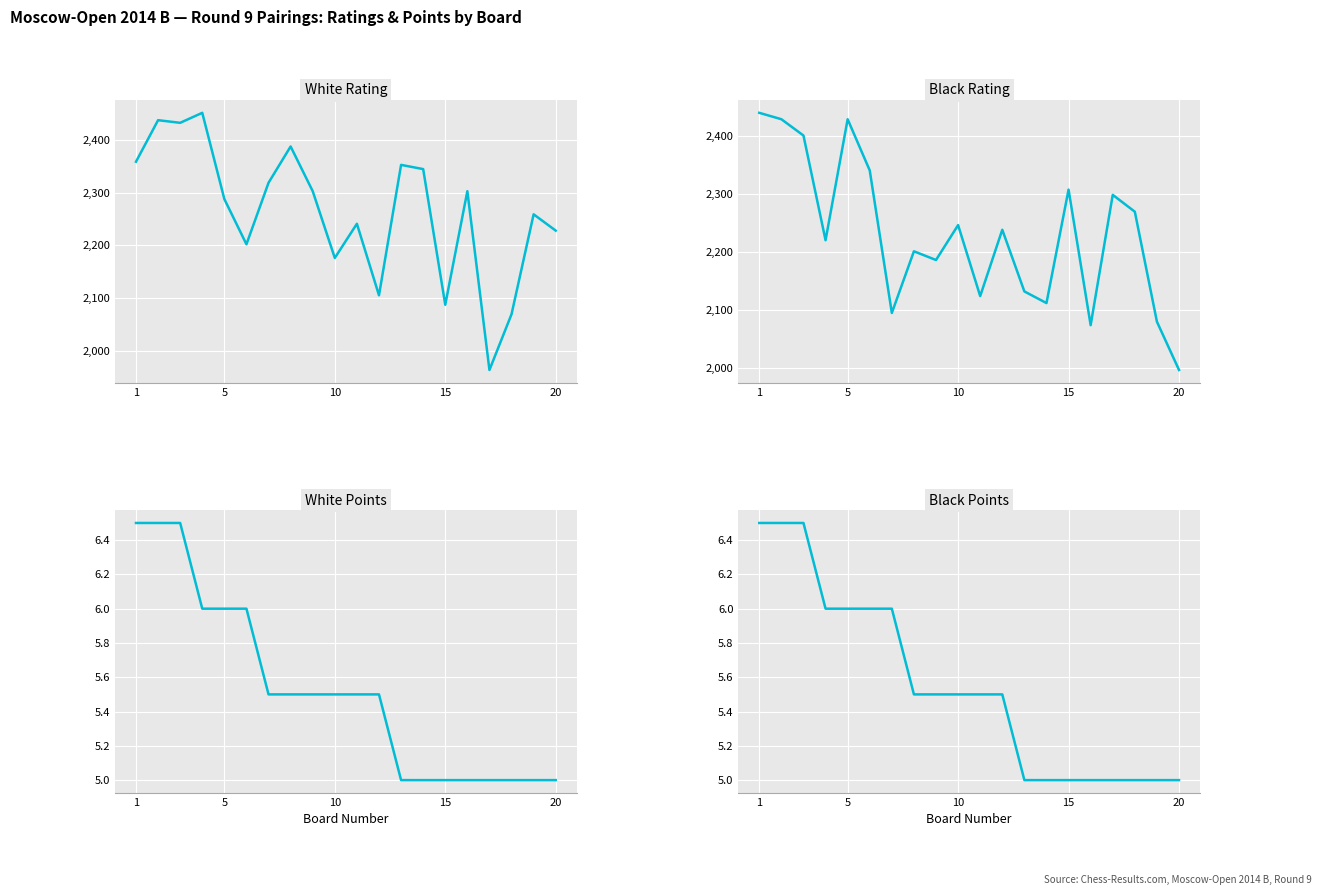

What is the maximum value shown in the chart?

2452.0